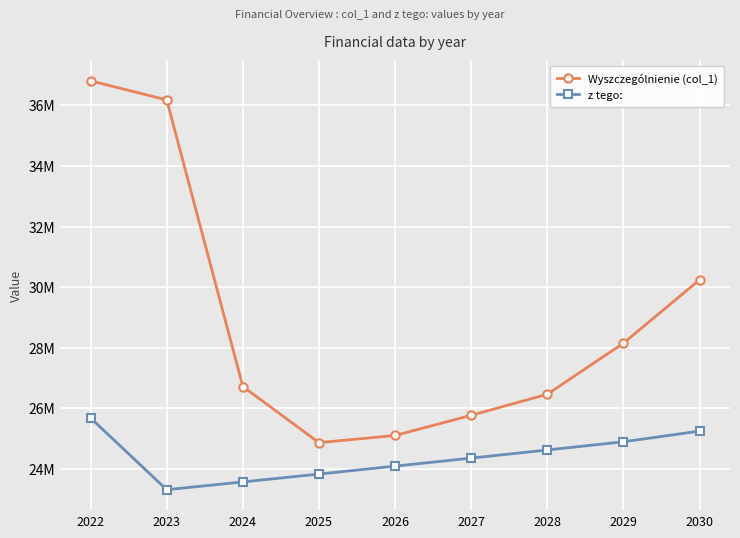

At which label does Wyszczególnienie (col_1) reach its minimum?

2025